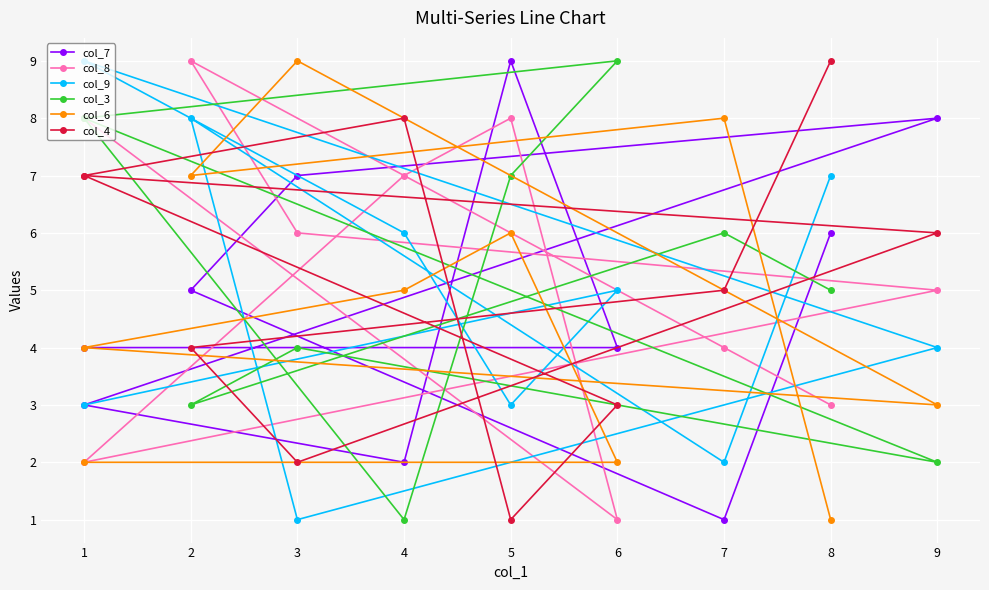

Which category has the lowest value across all series?

7